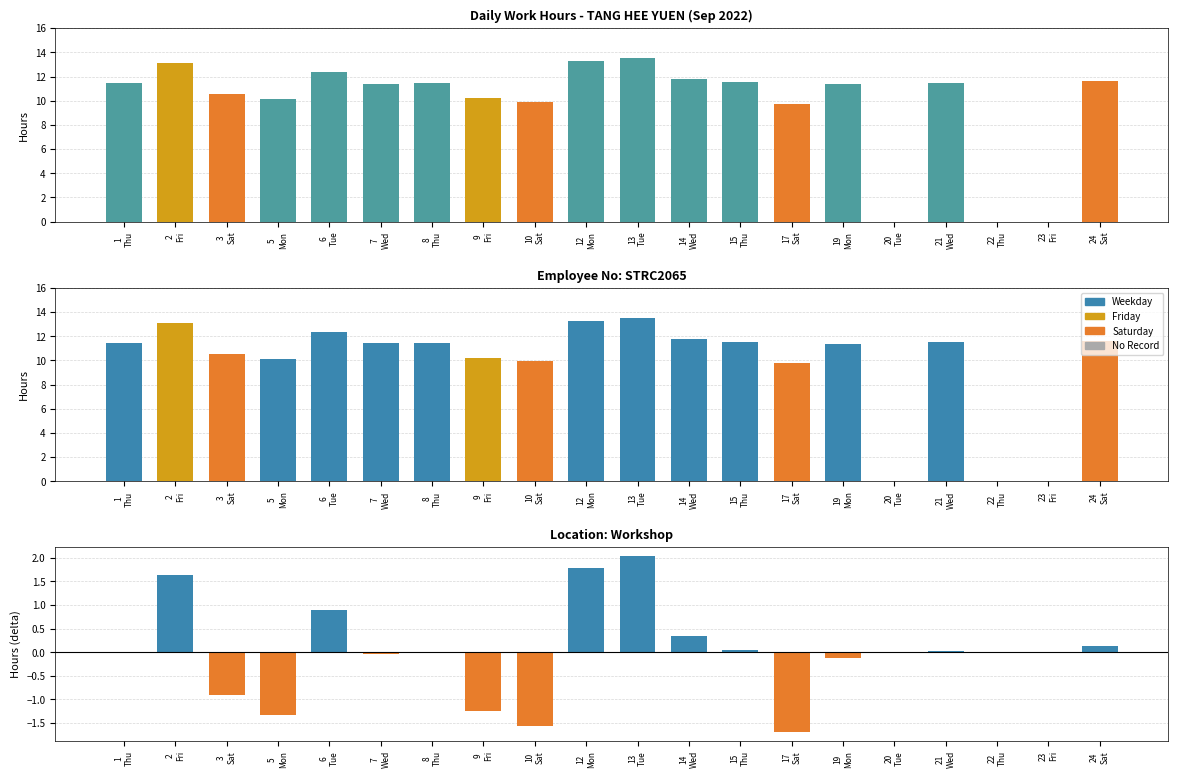

How many data points in Diff from Mean are above 0?

9